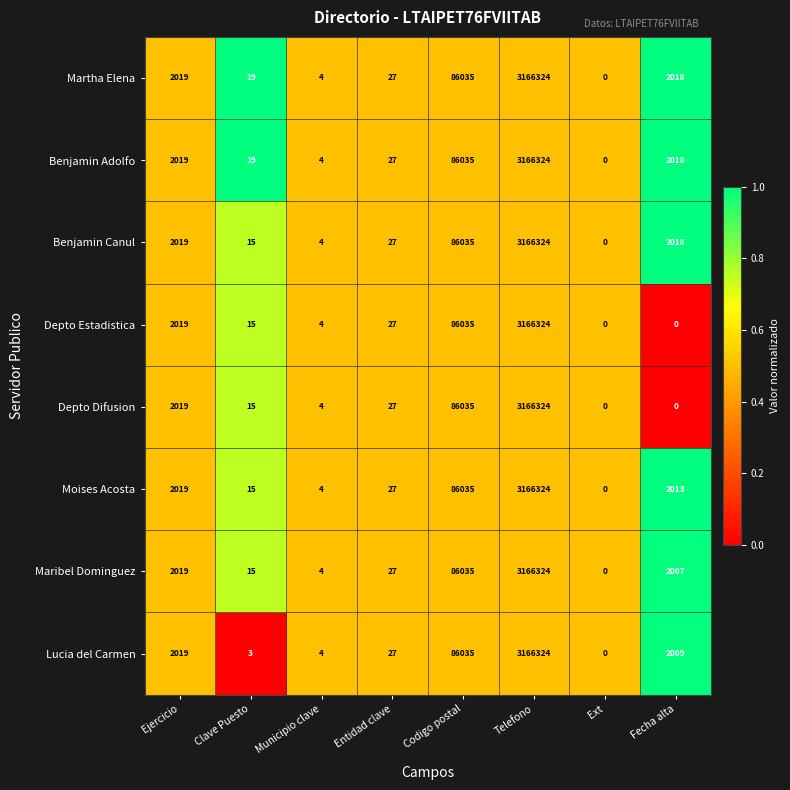

Rank the categories by Moises Acosta value from highest to lowest.

Telefono, Codigo postal, Ejercicio, Fecha alta, Entidad clave, Clave Puesto, Municipio clave, Ext